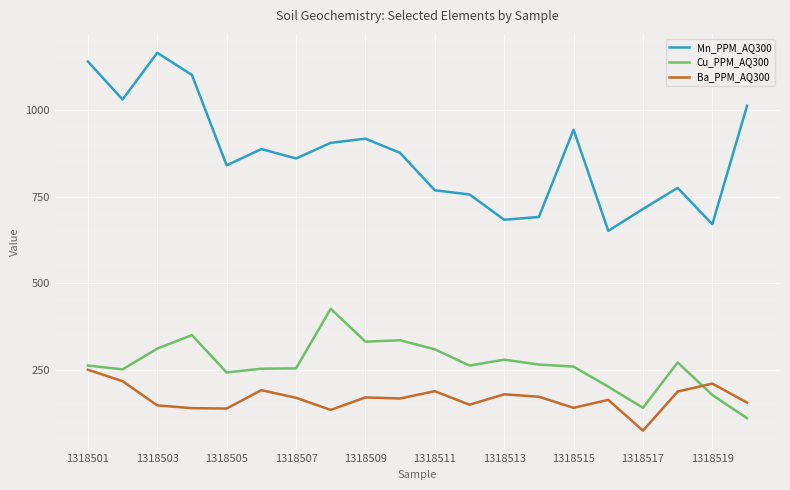

Which series has the largest range (max minus min)?

Mn_PPM_AQ300